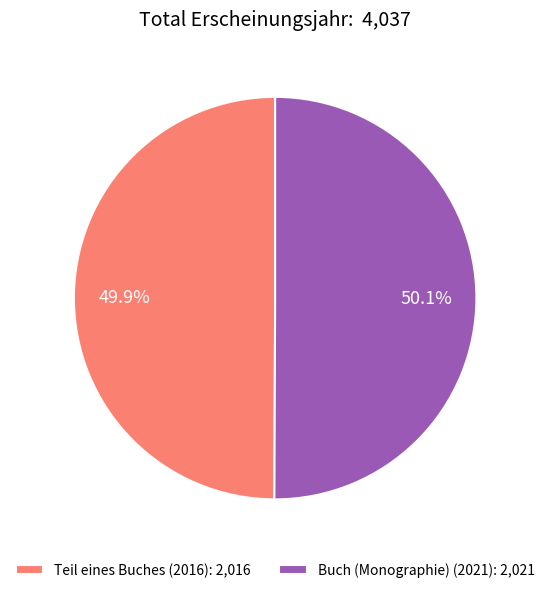

What is the smallest slice in the pie chart?

Teil eines Buches (2016)